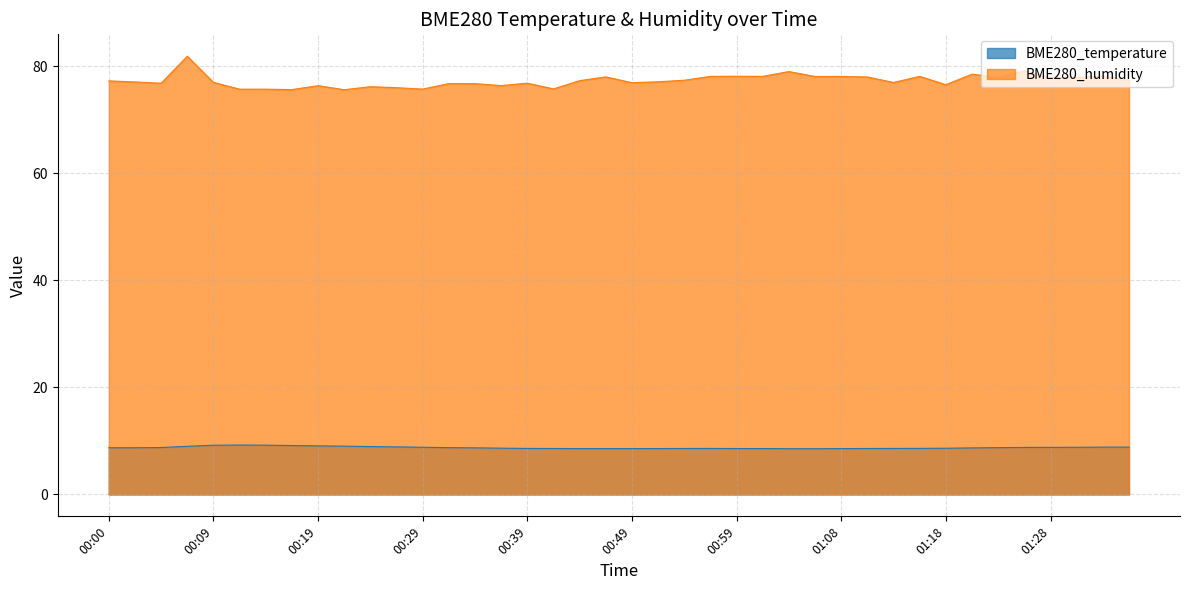

Reading right to left, transcribe all the data shown in this chart.

BME280_temperature: 8.8	8.8	8.8	8.8	8.8	8.7	8.7	8.6	8.6	8.6	8.6	8.6	8.5	8.5	8.6	8.6	8.6	8.6	8.6	8.6	8.6	8.6	8.6	8.6	8.6	8.7	8.7	8.8	8.9	8.9	9.0	9.1	9.1	9.2	9.2	9.2	9.0	8.8	8.7	8.7
BME280_humidity: 77.4	78.1	77.9	77.9	79.1	77.9	78.5	76.5	78.1	76.9	78.0	78.1	78.1	79.0	78.1	78.1	78.1	77.4	77.1	76.9	78.0	77.3	75.7	76.8	76.4	76.7	76.7	75.7	76.0	76.2	75.6	76.3	75.6	75.7	75.7	77.0	81.8	76.8	77.0	77.2